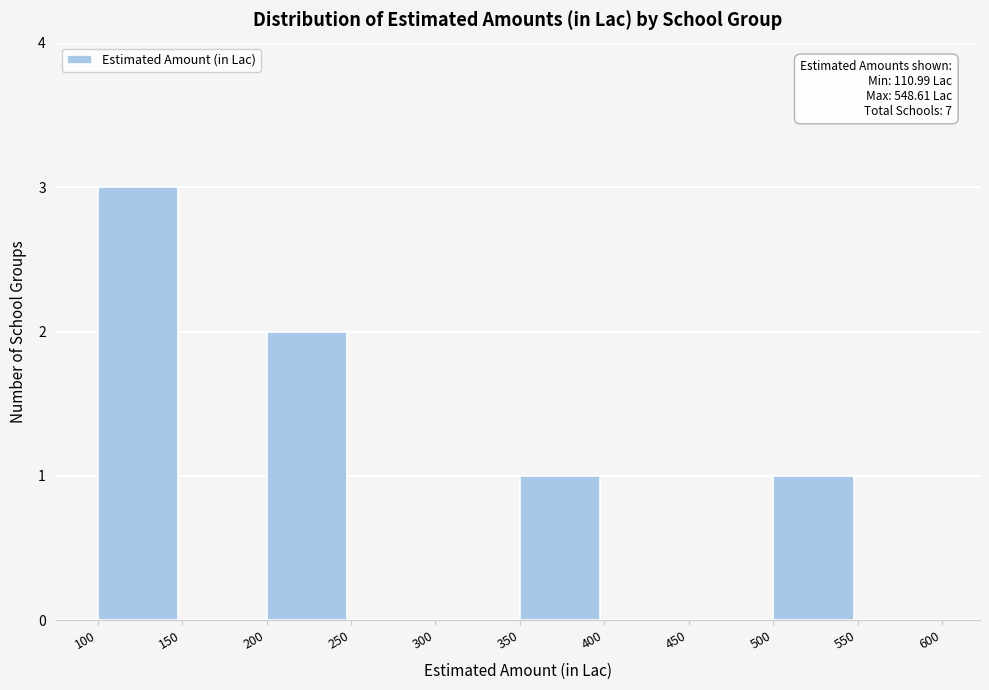

Which range on the x-axis has the tallest bar?

100 to 150